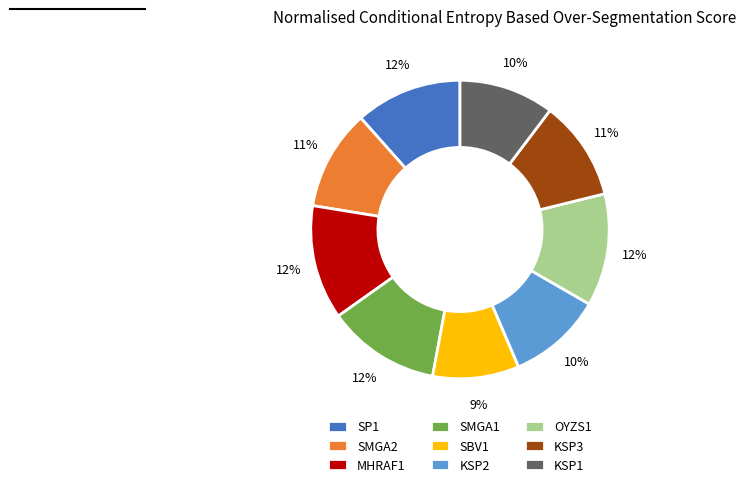

How many slices are in this pie chart?

9